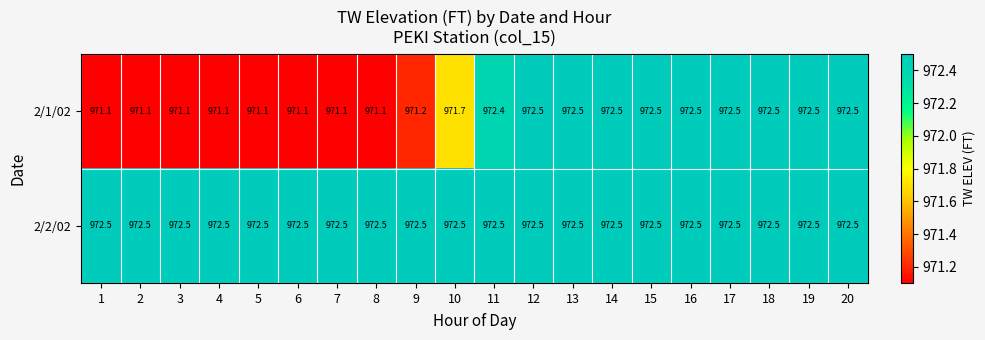

Which series has the largest total across all categories?

2/2/02